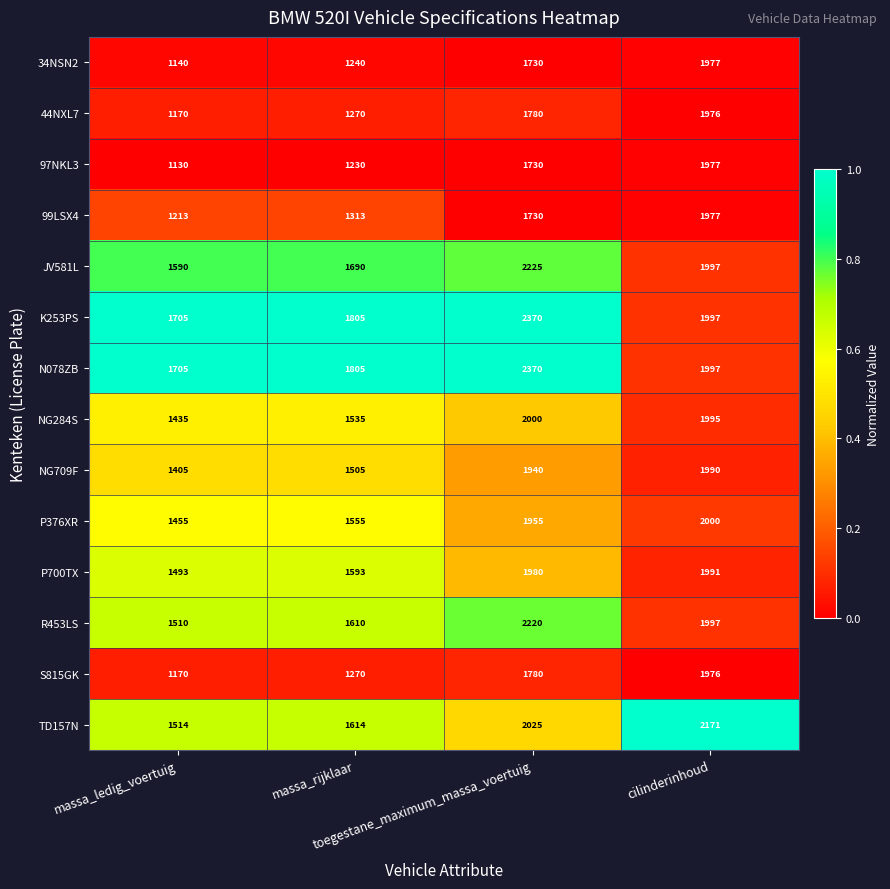

What is the lowest value of the NG709F series?

1405